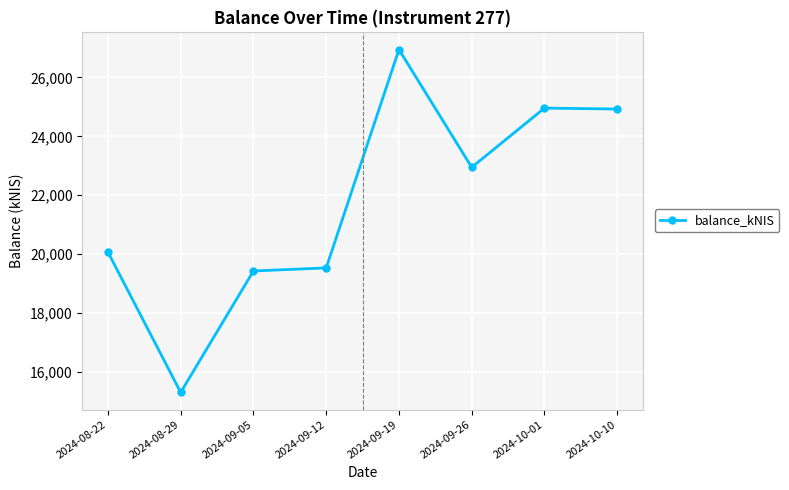

What is the ratio of the value at 2024-09-19 to the value at 2024-08-29?

1.8